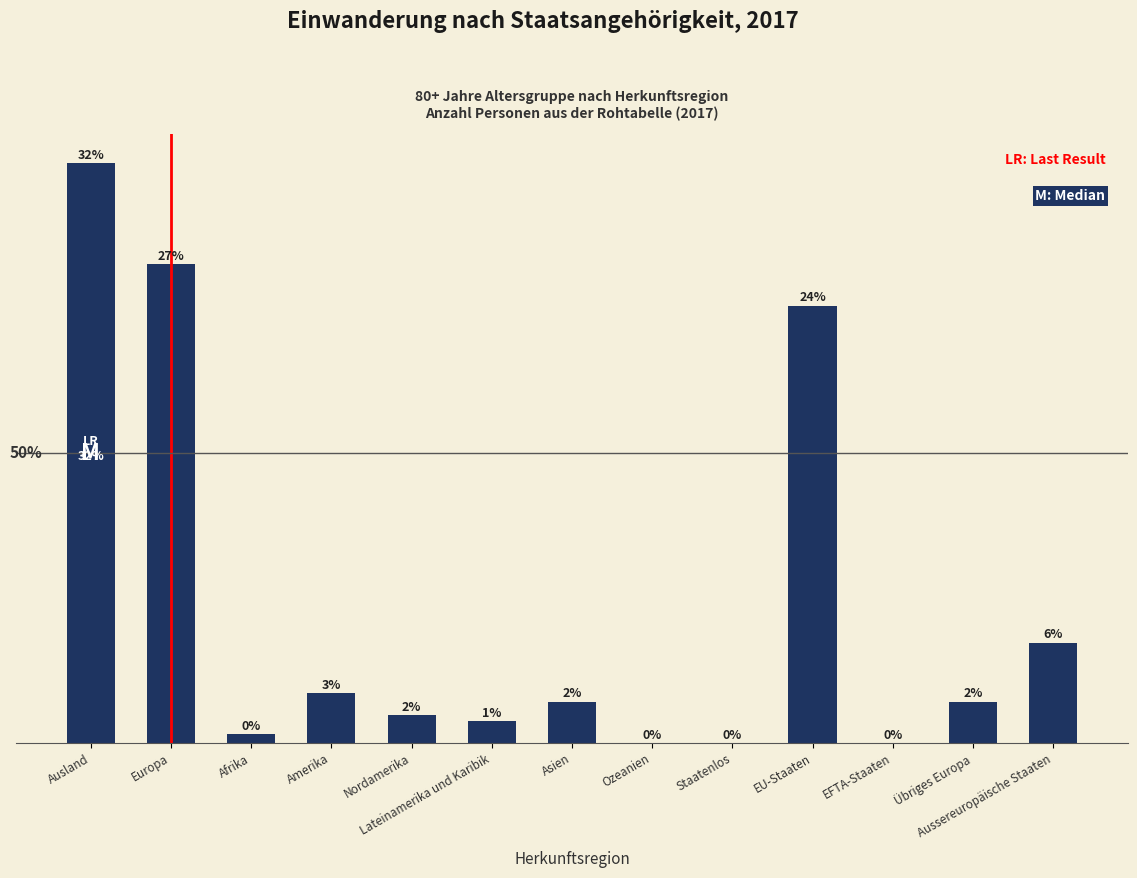

At which label is the value closest to 132?

EU-Staaten